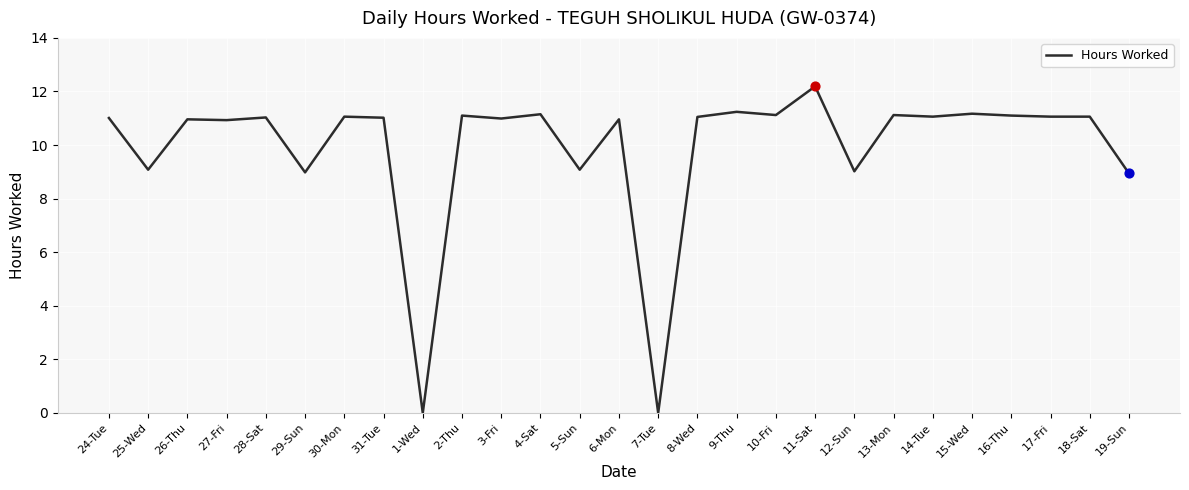

Which has a higher value, 19-Sun or 28-Sat?

28-Sat